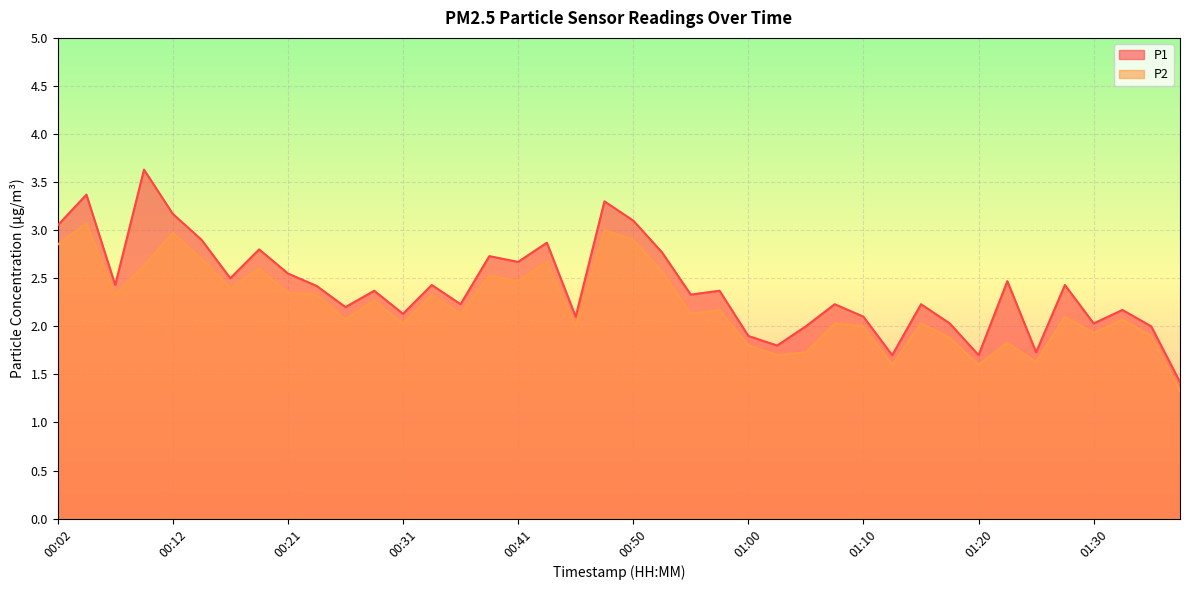

Where is P2 nearest to the value 2?

00:46